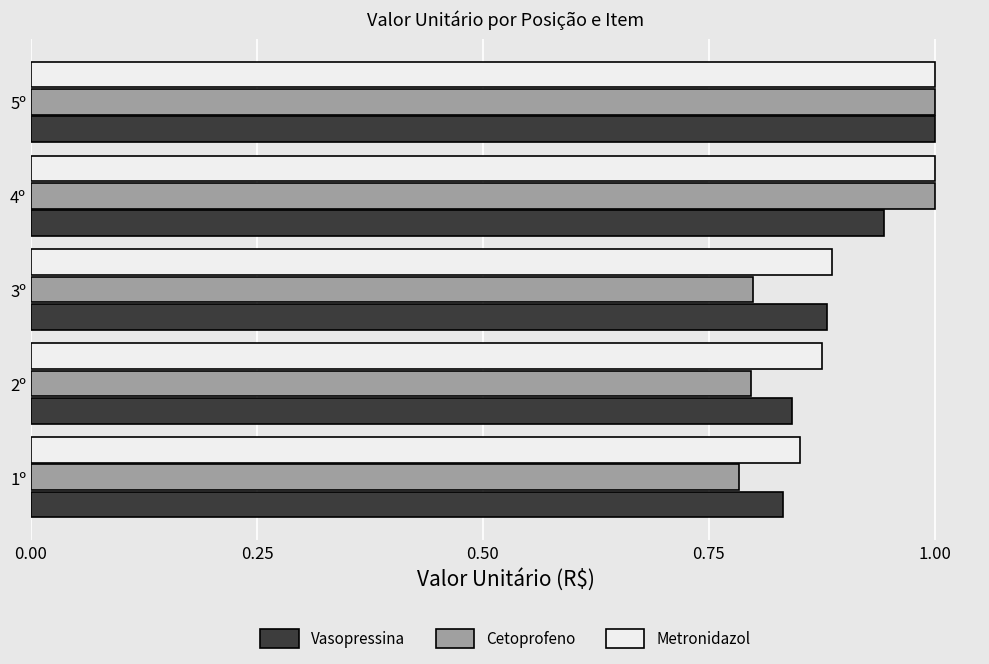

Which series changed the most between 1º and 5º?

Cetoprofeno